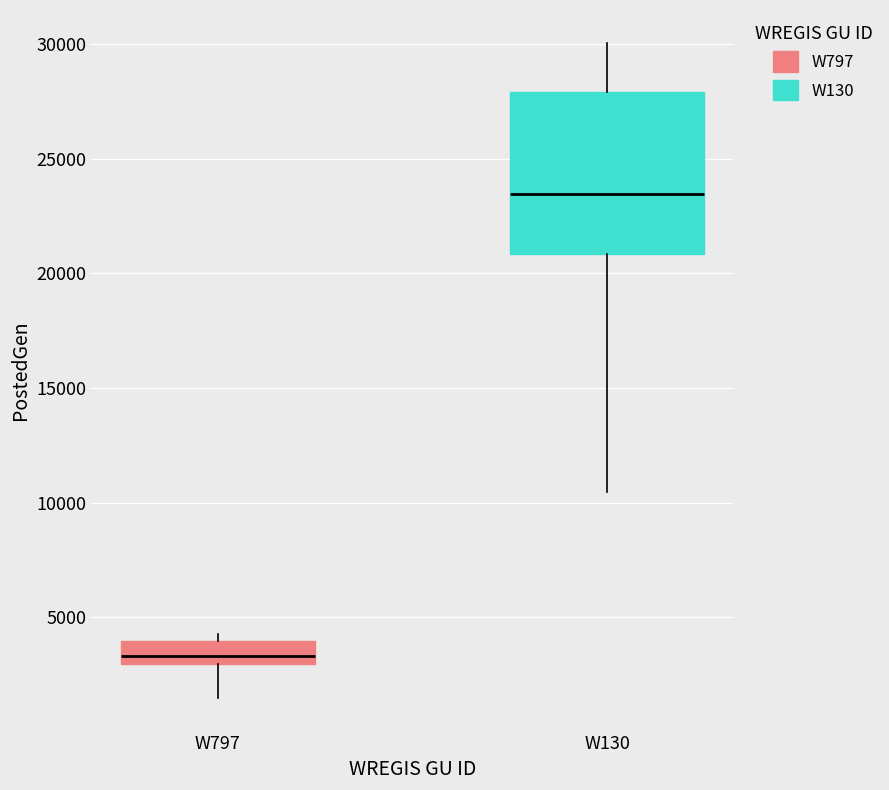

Which box is the tallest, from its lower edge to its upper edge?

W130